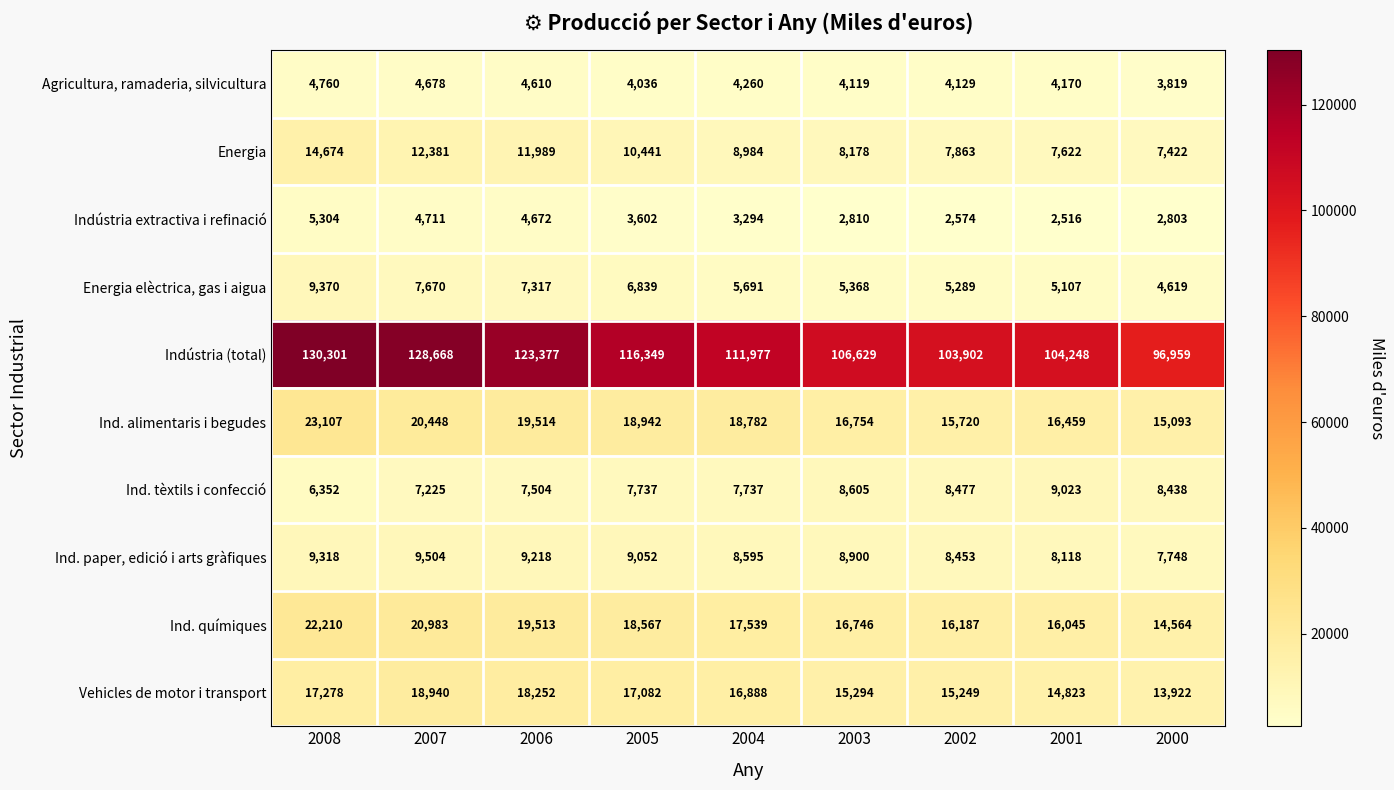

At which category is the sum across all series the highest?

2008